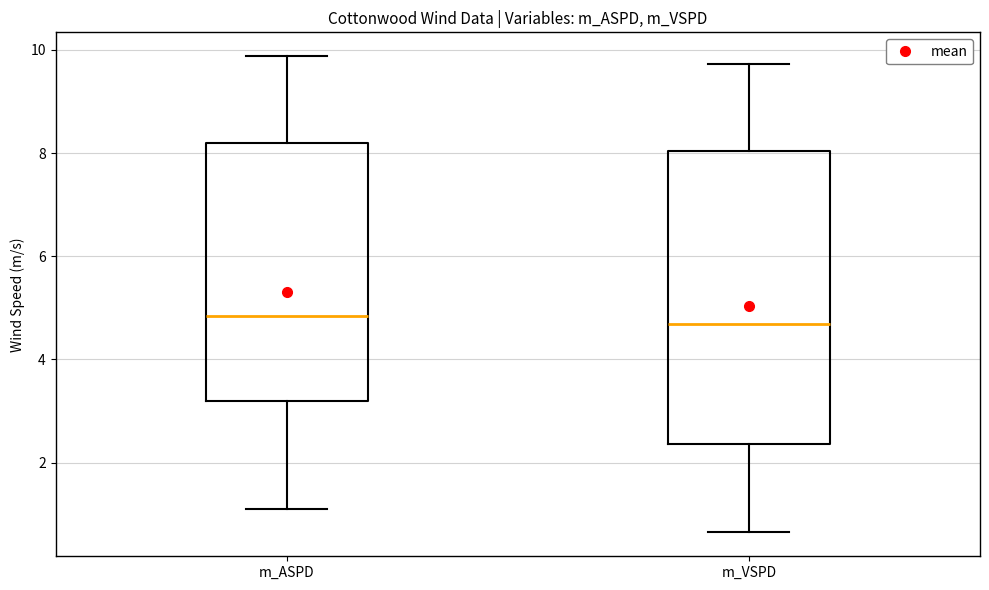

Reading left to right, transcribe this box plot: for each box, give where its median line is, the range the box spans, and where its two whiskers end, as read against the y-axis. The values are not printed on the chart, so give them approximately, as read against the axis.

m_ASPD: median 4.8, box 3.2 to 8.2, whiskers 1.0 to 9.8
m_VSPD: median 4.6, box 2.4 to 8.0, whiskers 0.6 to 9.8